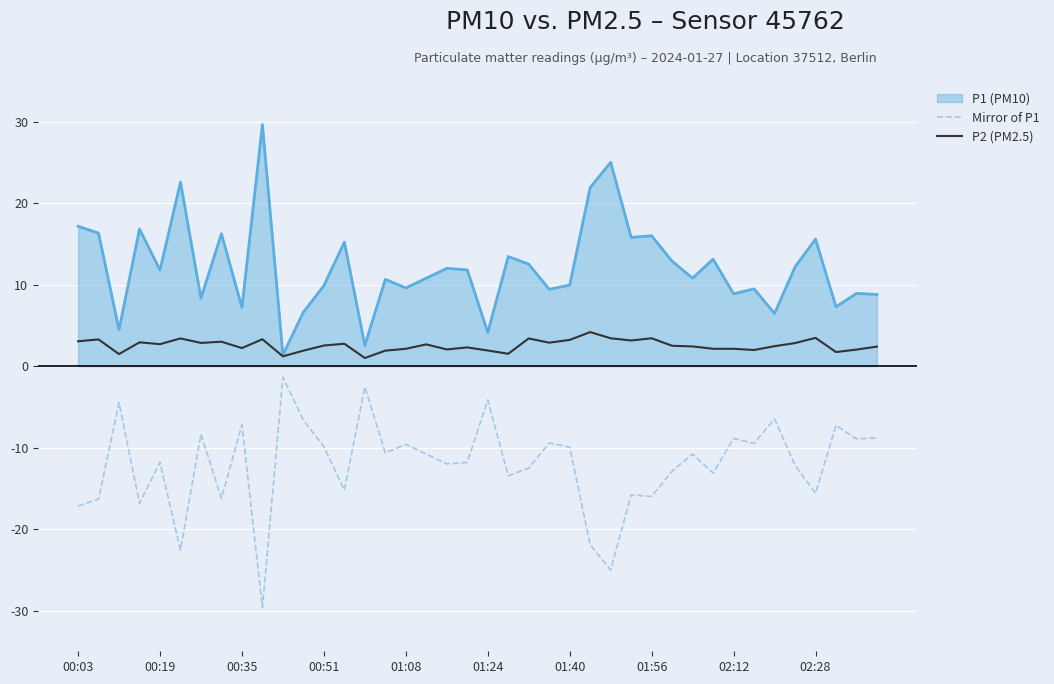

Which series has the largest total across all categories?

P1 (PM10)